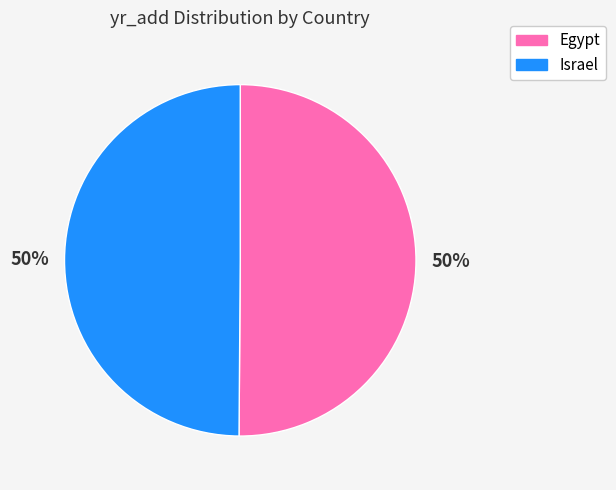

How many segments does this pie chart have?

2